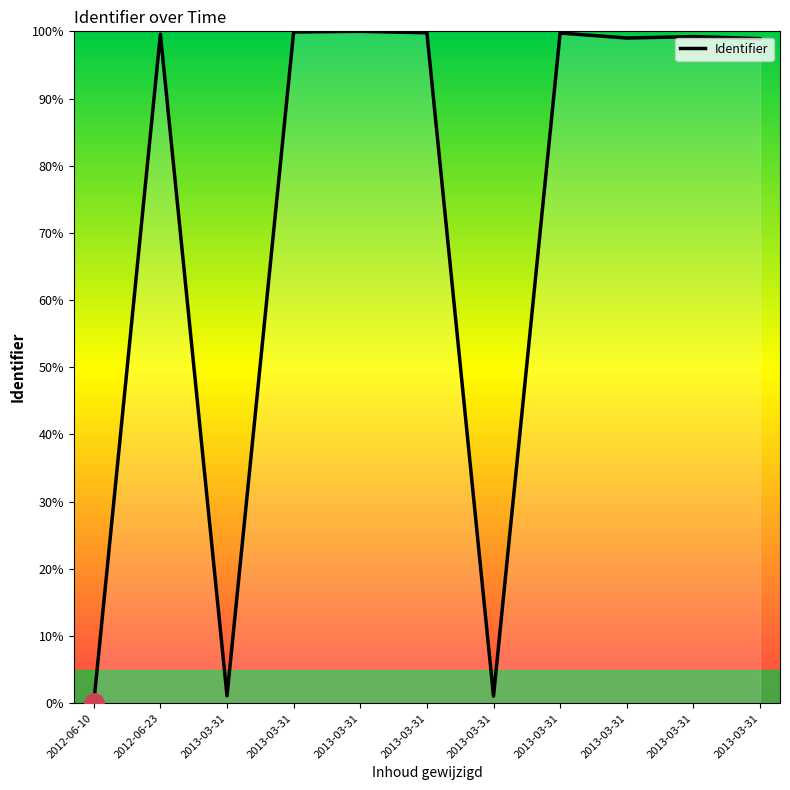

What is the maximum value shown in the chart?

100.0